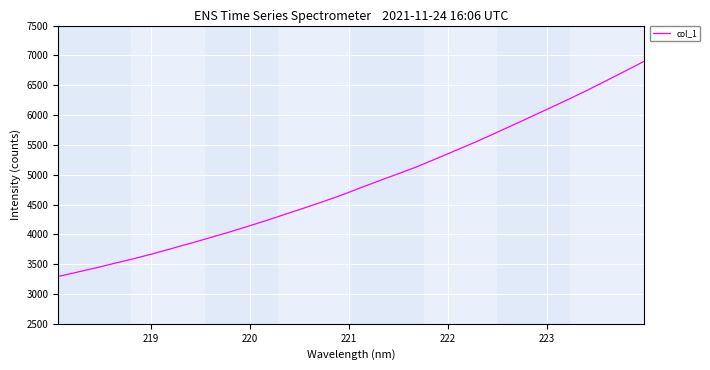

What is the greatest value displayed?

6896.4